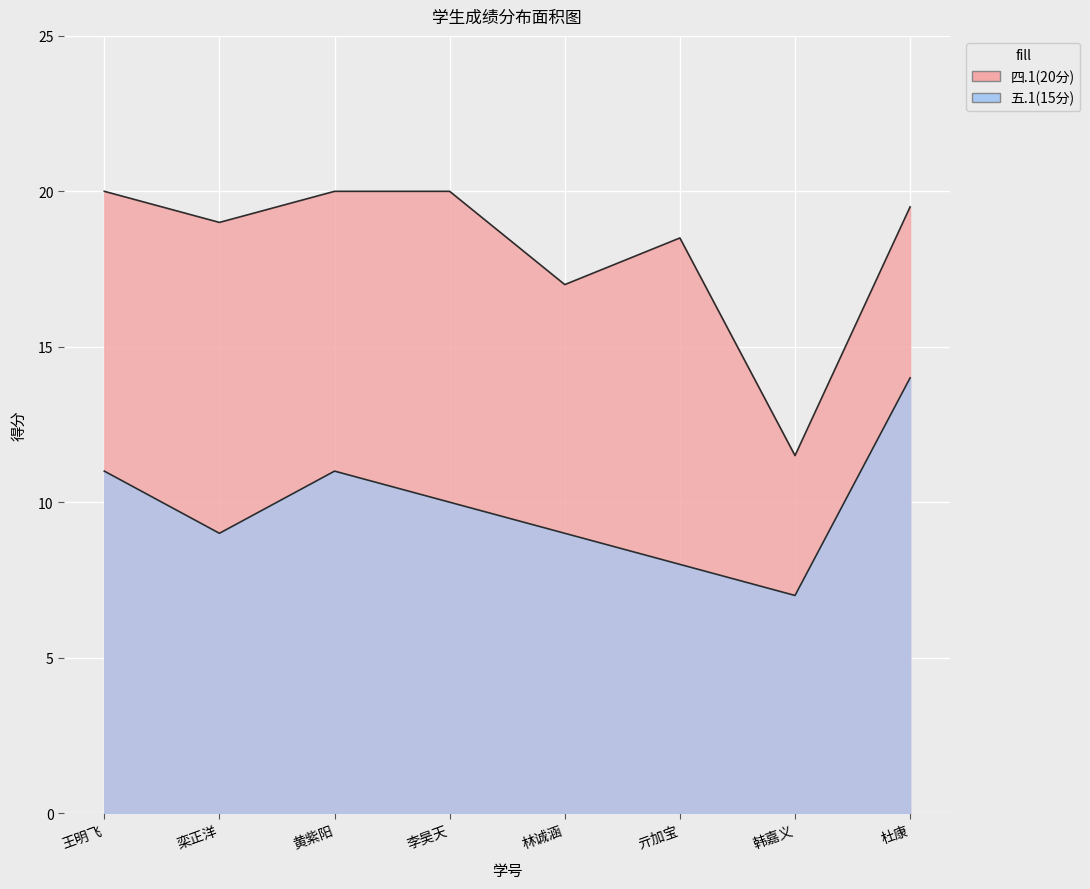

What is the value of the 五.1(15分) point at the 4th from the left?

10.0